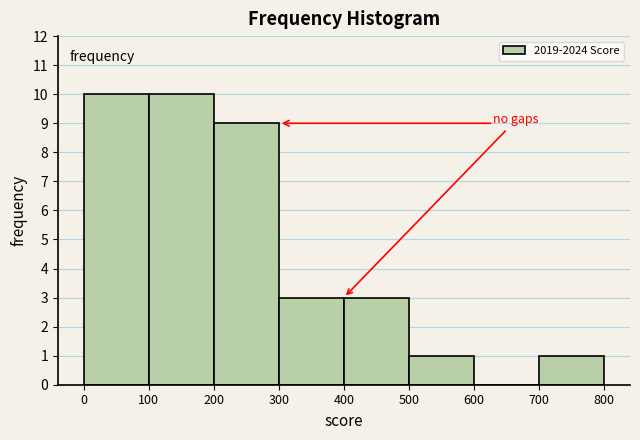

Reading left to right, transcribe this chart: for each bar, give the range it covers on the x-axis and its height. The values are not printed on the chart, so give them approximately, as read against the axis.

0 to 100: 10
100 to 200: 10
200 to 300: 9
300 to 400: 3
400 to 500: 3
500 to 600: 1
600 to 700: 0
700 to 800: 1